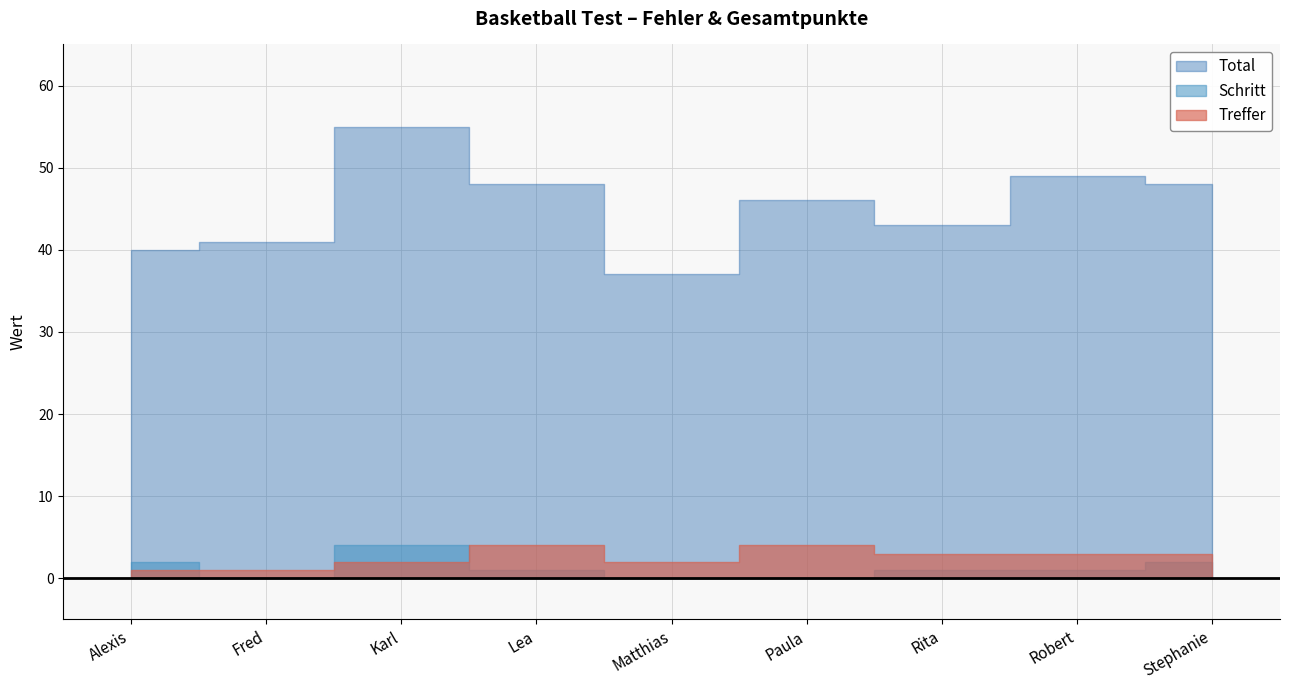

At which label is Schritt closest to 2?

Alexis